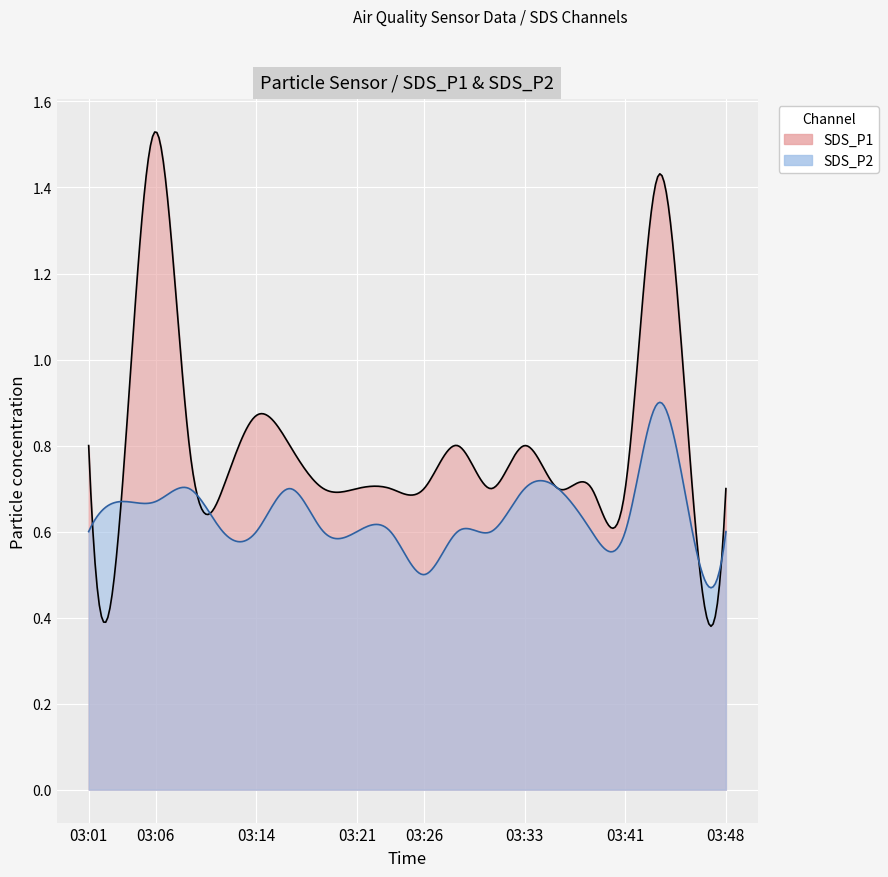

Count the number of data series in this chart.

2